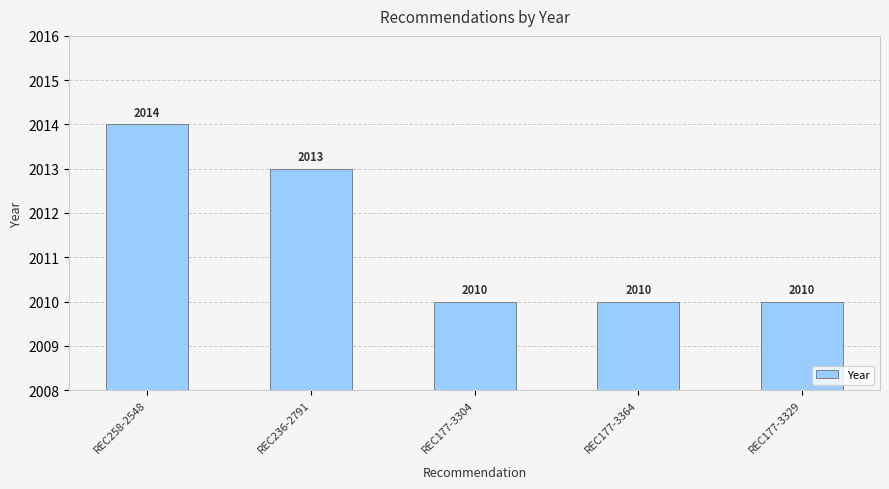

How many bars are there in total?

5